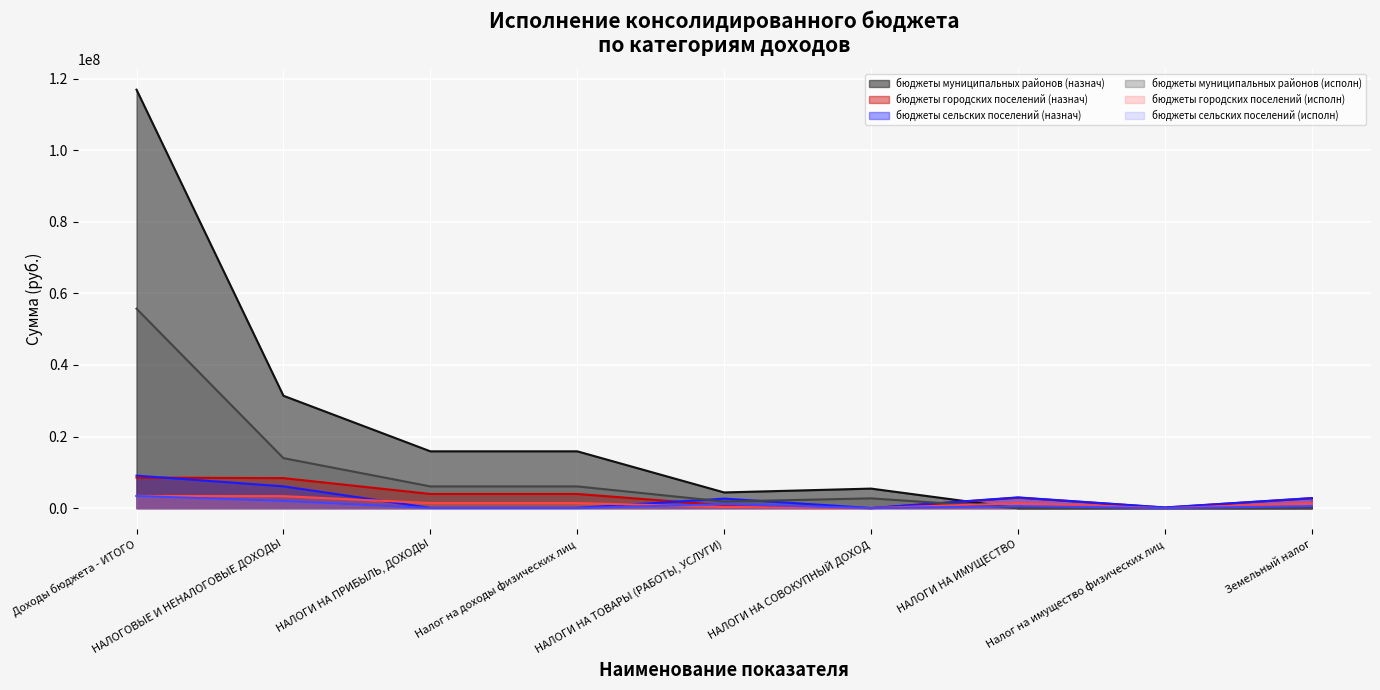

What is the sum of the бюджеты сельских поселений (исполн) values at НАЛОГИ НА ПРИБЫЛЬ, ДОХОДЫ and НАЛОГИ НА ИМУЩЕСТВО?

623094.2